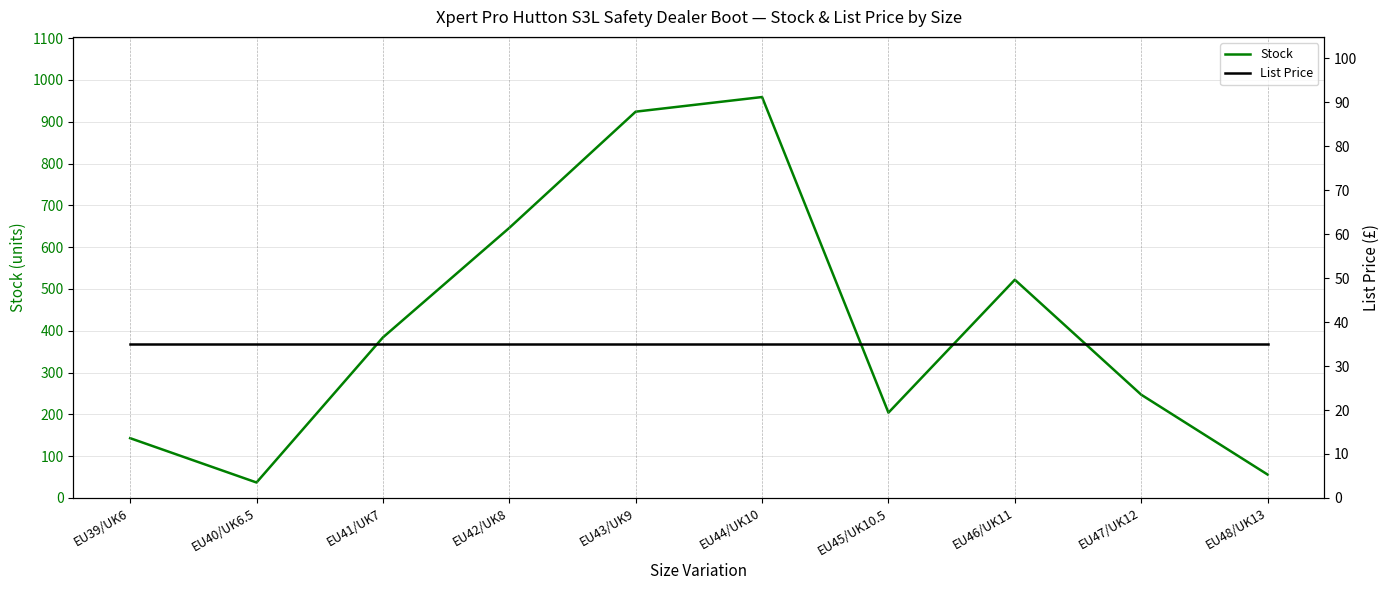

Is it true that List Price equals 35.0 at EU40/UK6.5?

True